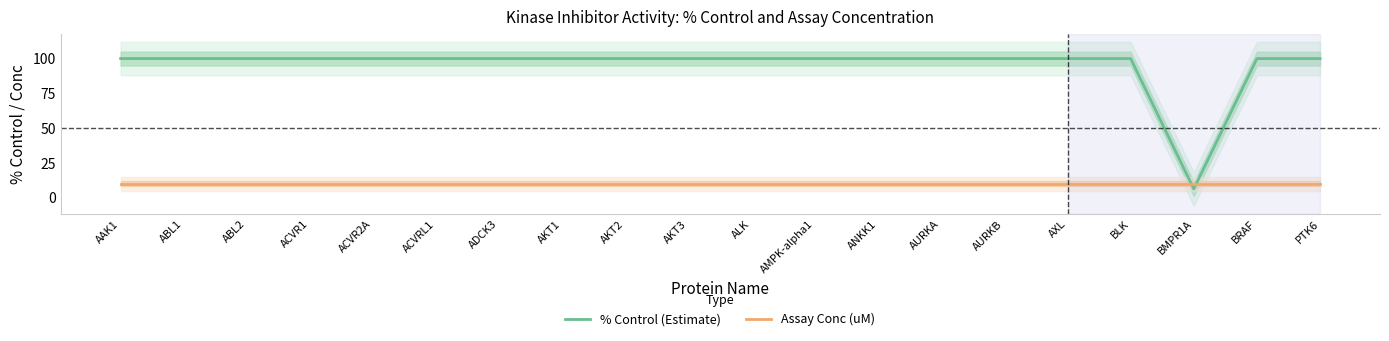

What position from the left is AXL?

16